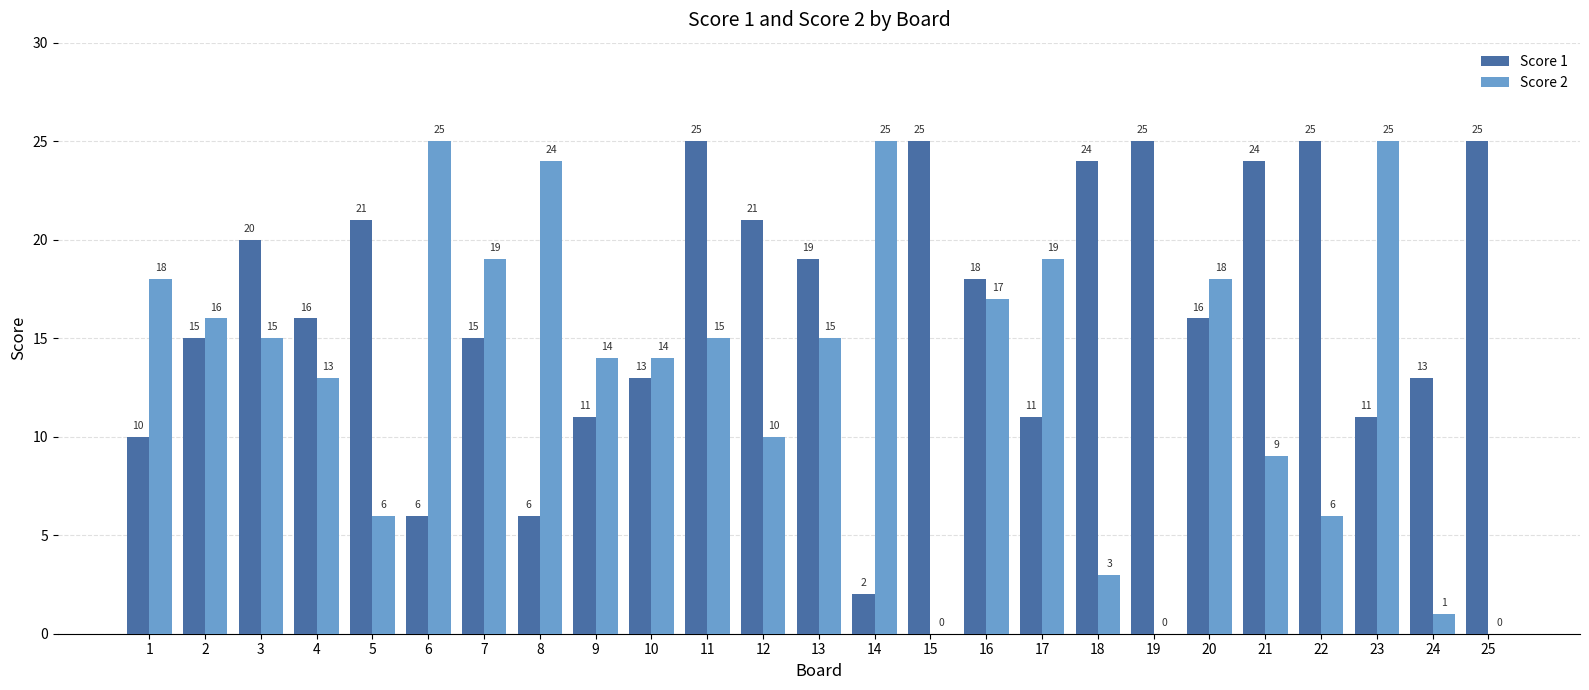

What is the sum of the Score 1 values at 6 and 16?

24